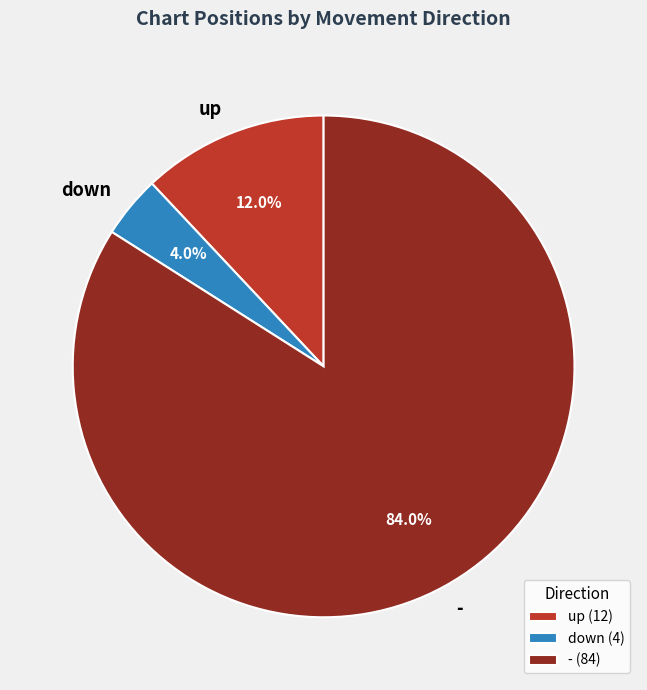

The down slice represents 4% of the pie. True or false?

True